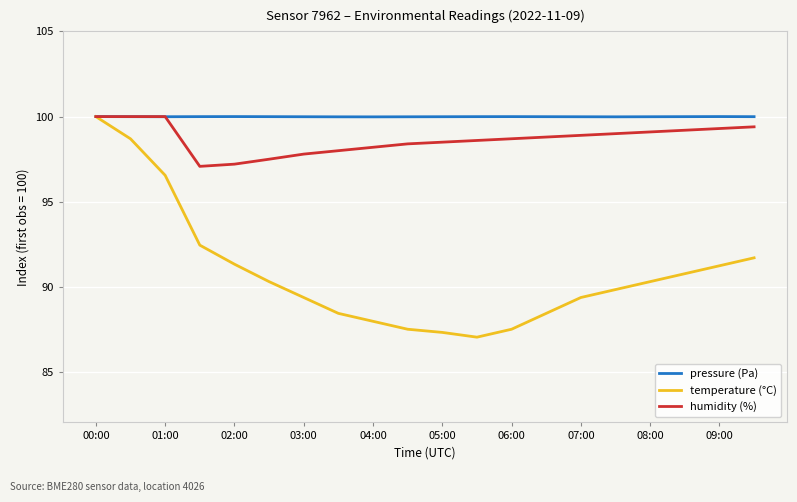

In temperature (°C), how many points are lower than both neighbors (excluding endpoints)?

1